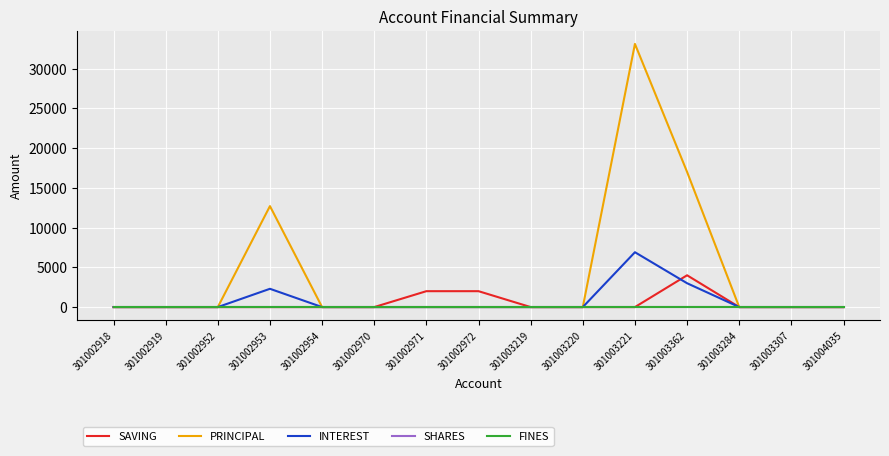

At which label is PRINCIPAL closest to 16550?

301003362